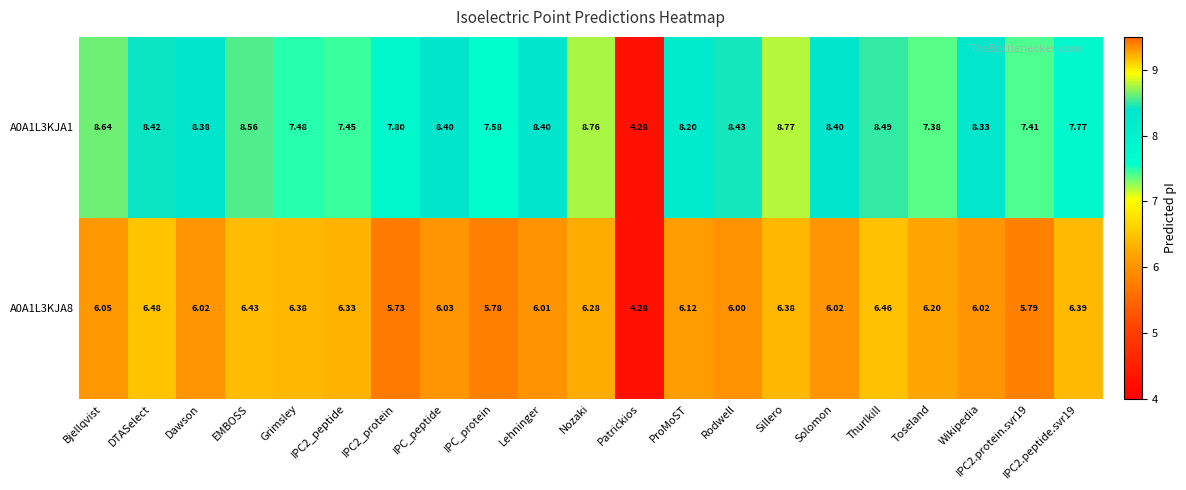

At which category is the sum across all series the highest?

Sillero